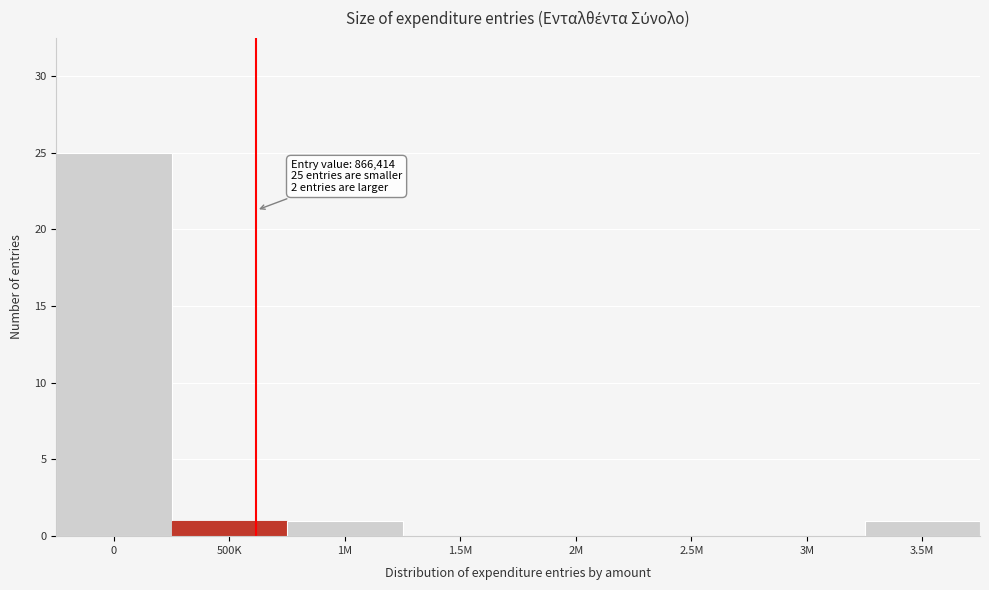

Reading right to left, extract all data points from this chart.

3.5M=1	3M=0	2.5M=0	2M=0	1.5M=0	1M=1	500K=1	0=25